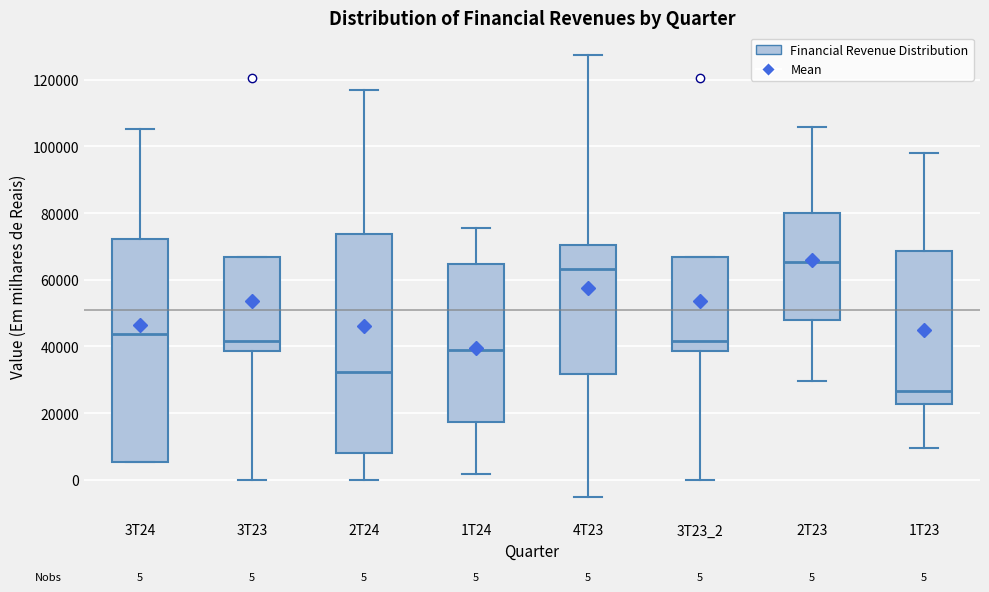

Which box has the highest median line?

2T23